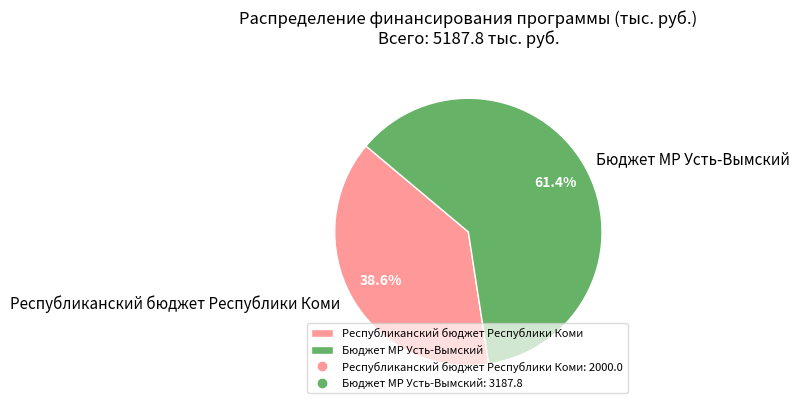

Is Республиканский бюджет Республики Коми the majority of the pie?

No